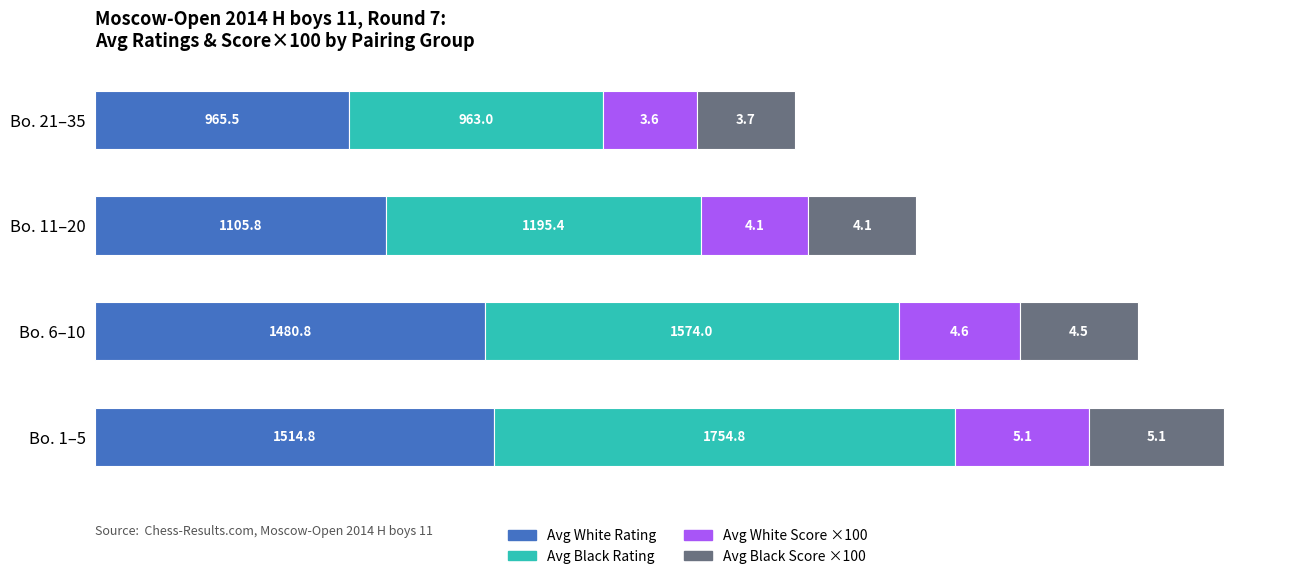

What is the difference between the maximum and second lowest values in the Avg White Rating series?

409.0